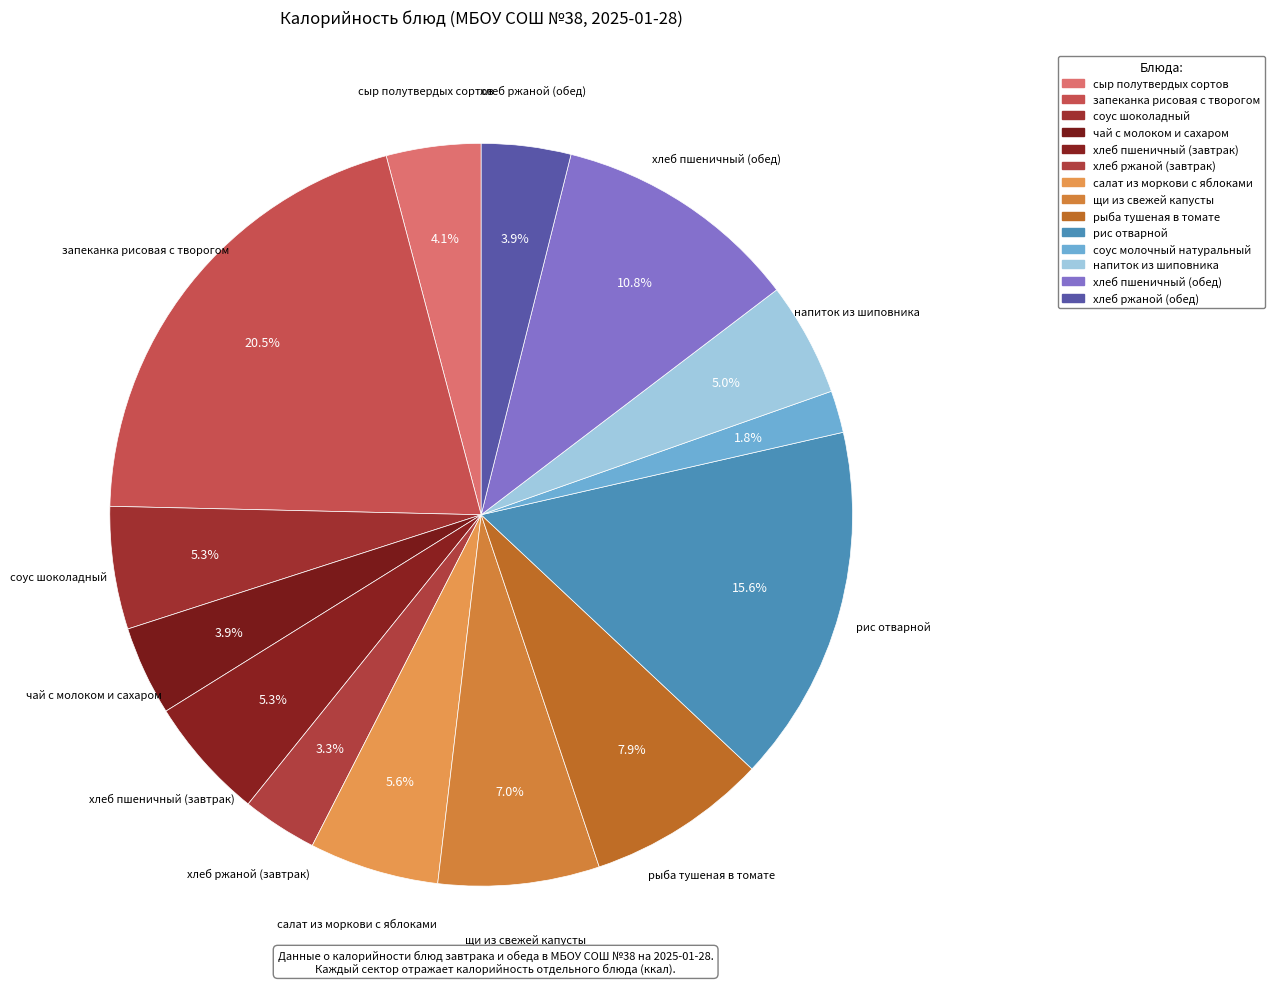

Approximately how many times larger is the value at рис отварной compared to рыба тушеная в томате?

2.0